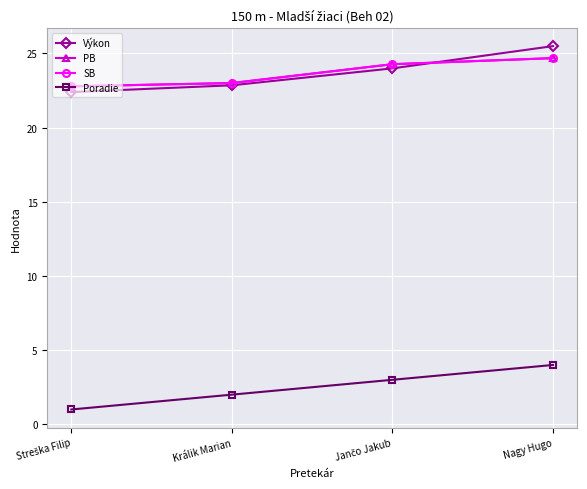

Is the value of Poradie at Streška Filip greater than the value of SB at Nagy Hugo?

No